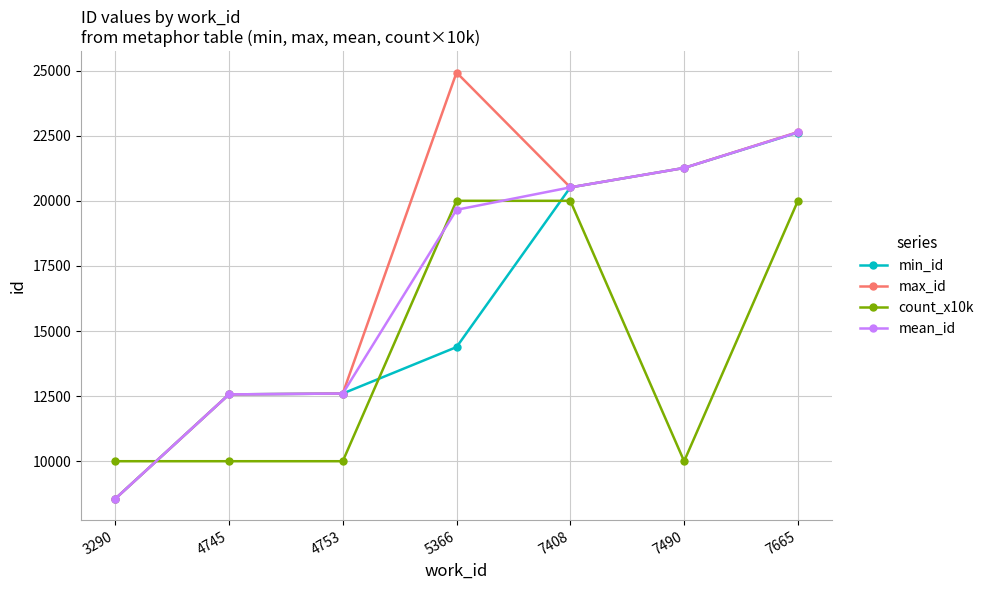

What is the difference between the second highest and second lowest values in the min_id series?

8696.0